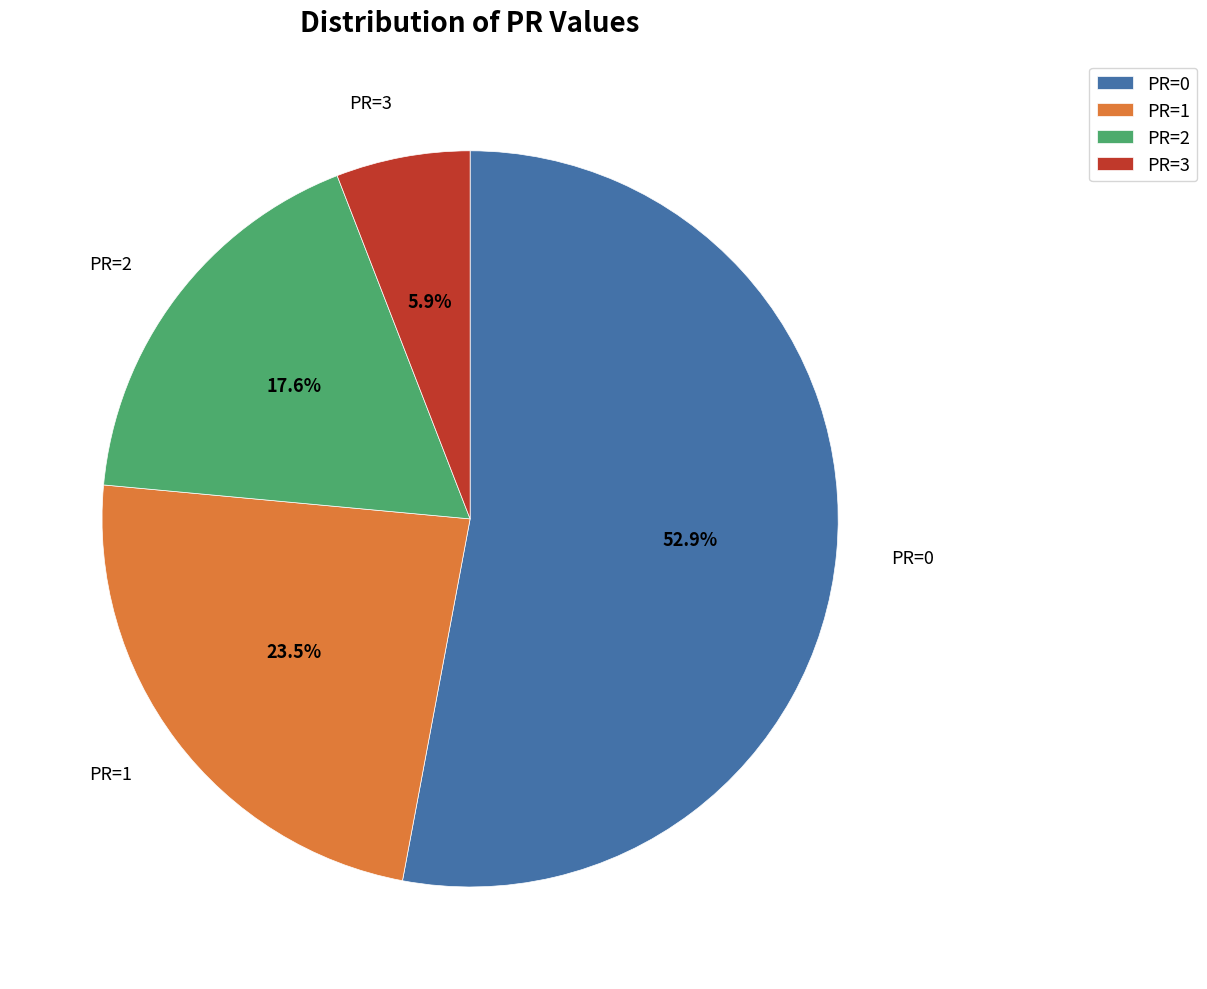

Approximately how many times larger is the value at PR=3 compared to PR=2?

0.3